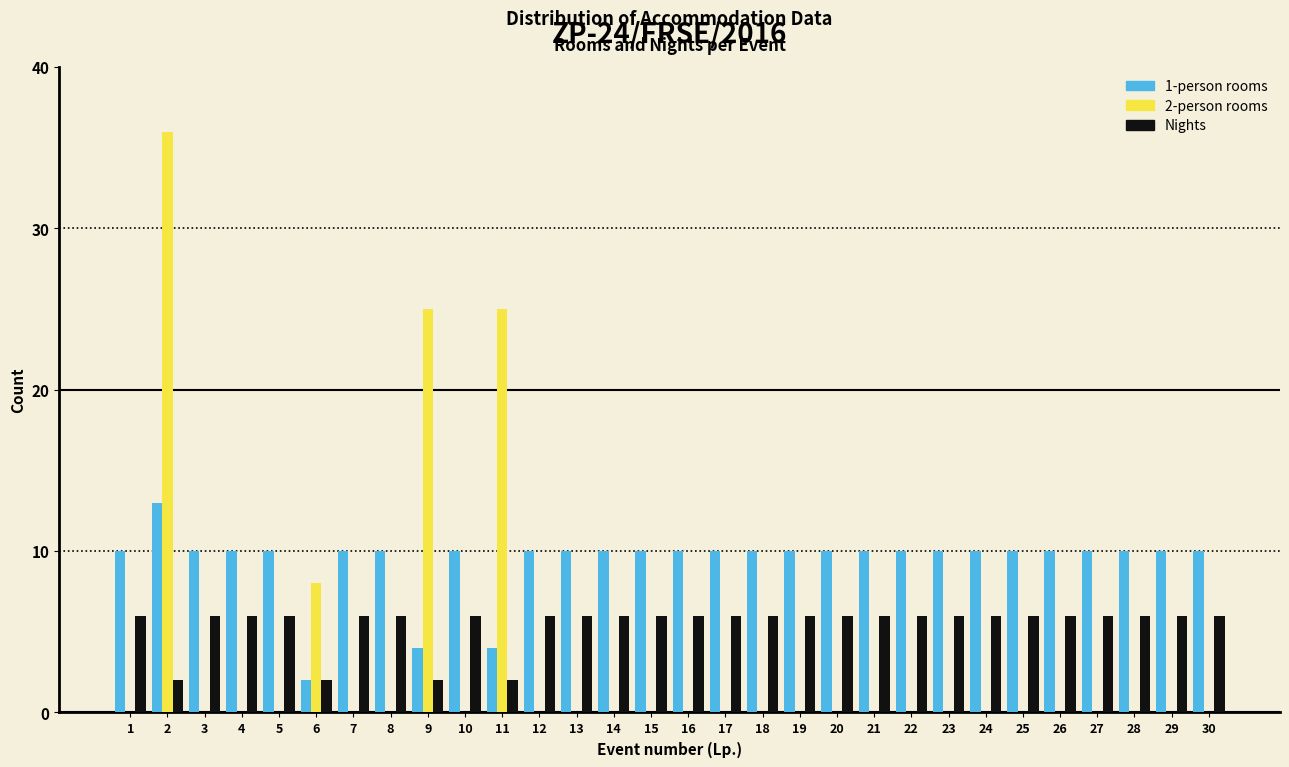

What is the greatest value displayed?

36